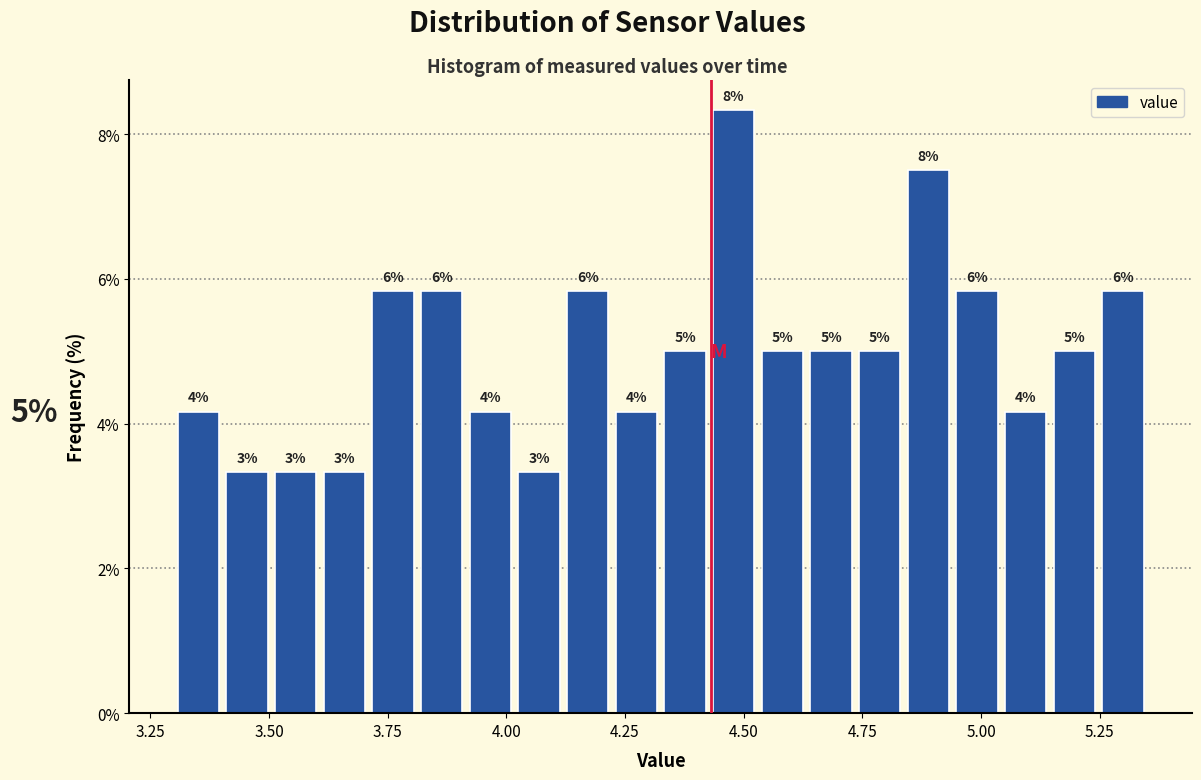

Read against the x-axis, roughly where is the centre of the tallest bar?

4.50